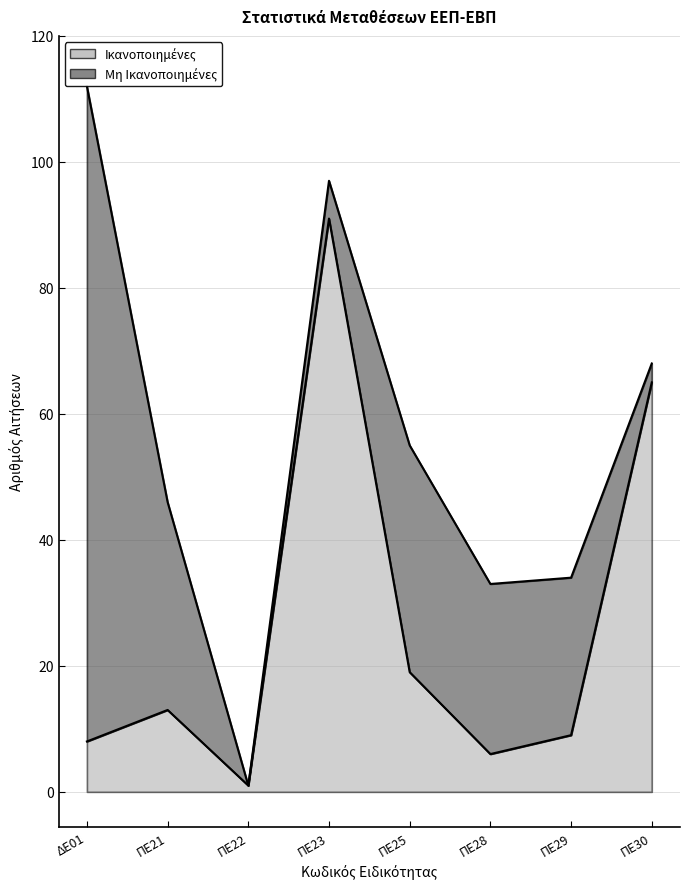

True or false: the data shows 9 at ΠΕ29.

True